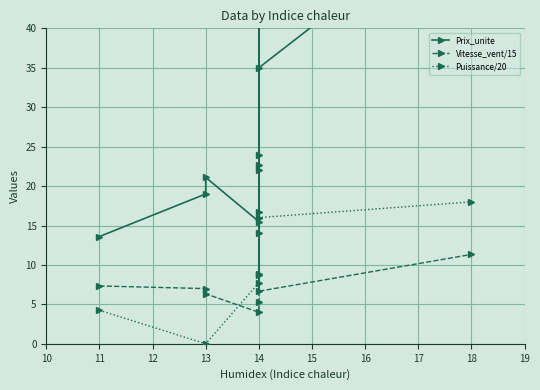

What is the sum of all Vitesse_vent/15 values?

84.7